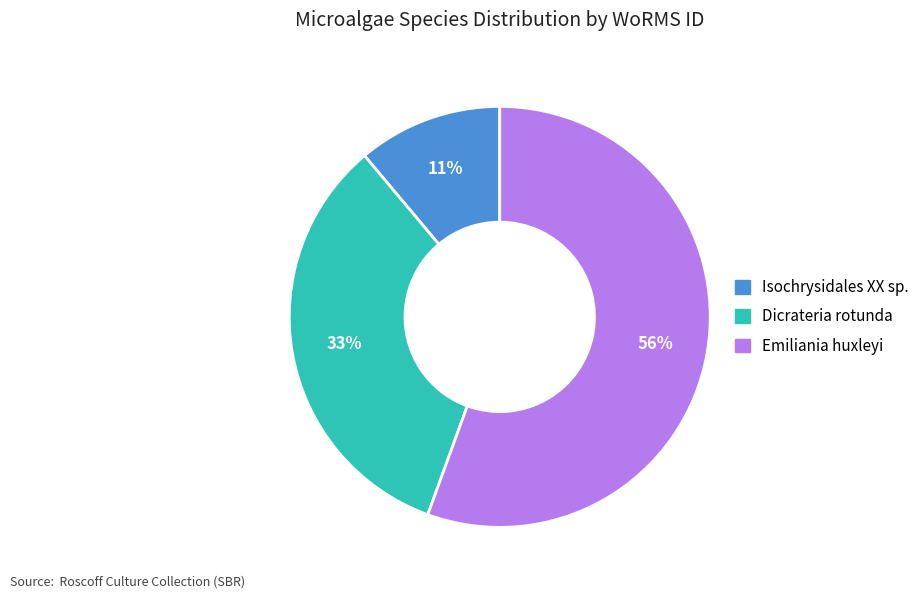

How many segments does this pie chart have?

3